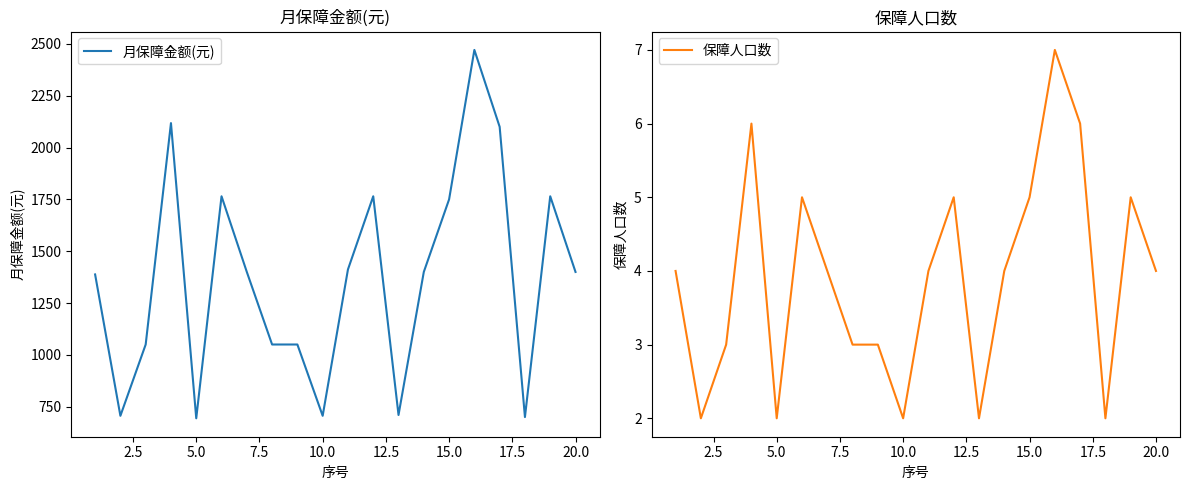

True or false: 保障人口数 has more than 1 interior local peaks.

True